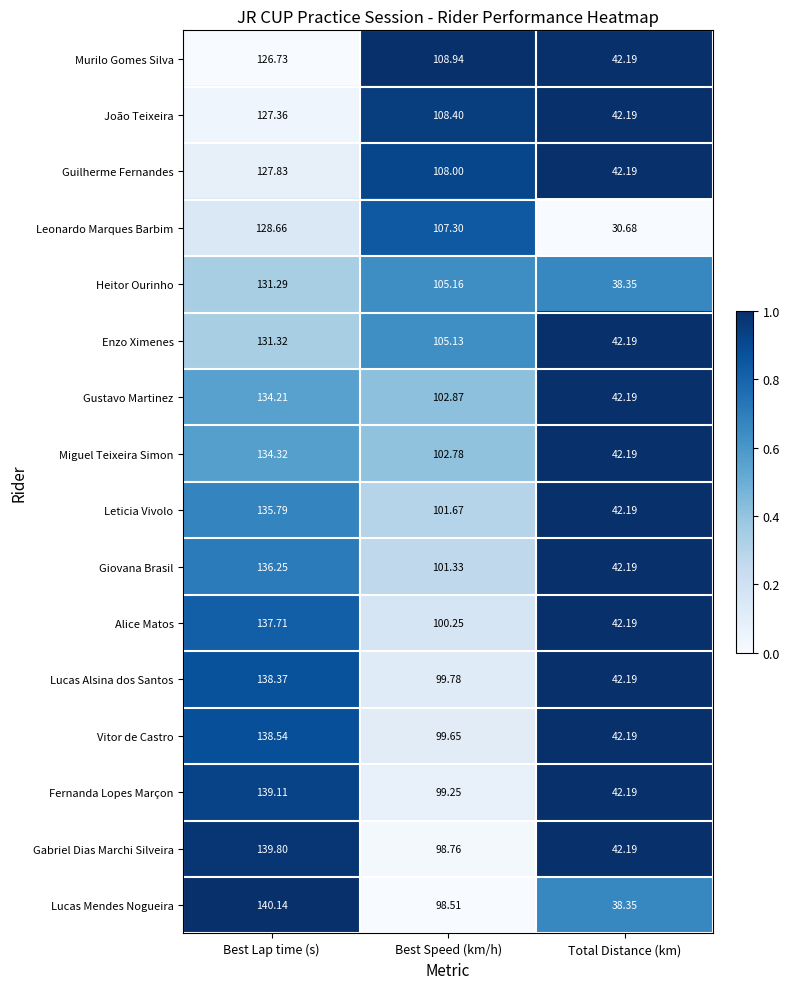

What is the total value across all series at Best Lap time (s)?

2147.4